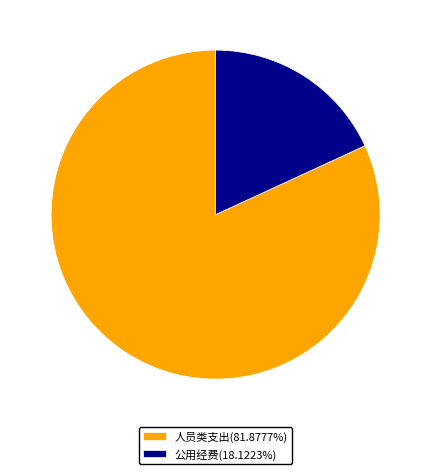

How many segments does this pie chart have?

2